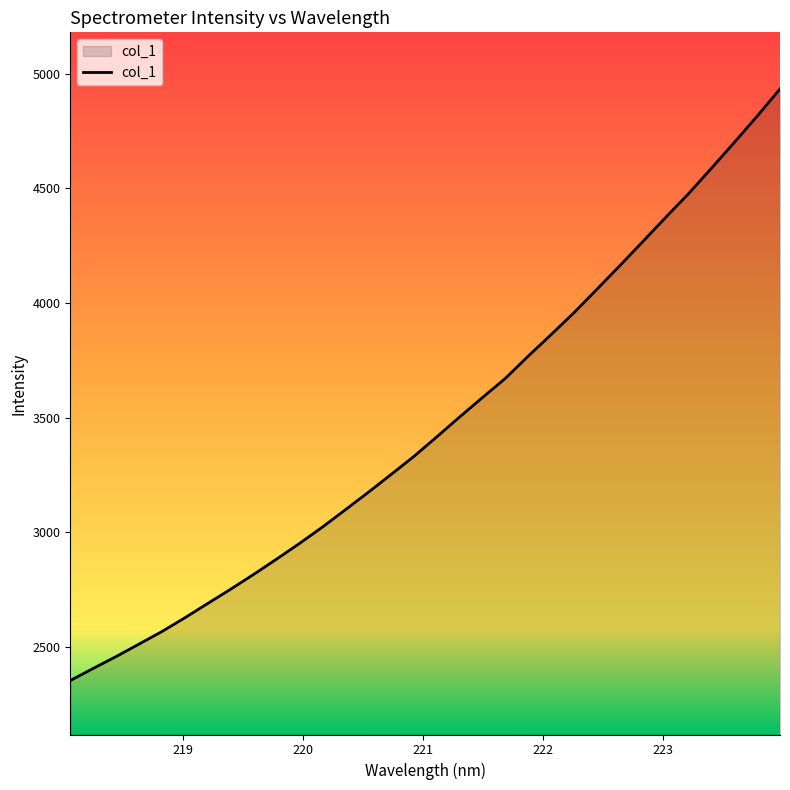

What is the minimum value shown in the chart?

2353.4